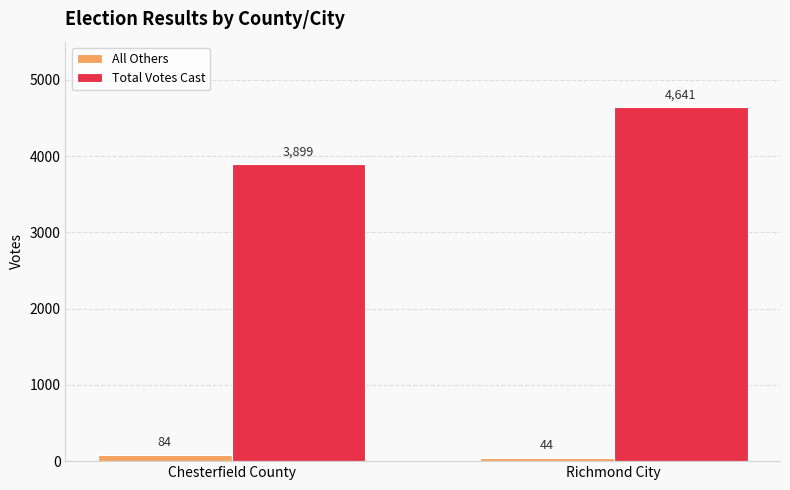

How many data points in All Others are less than 84?

1